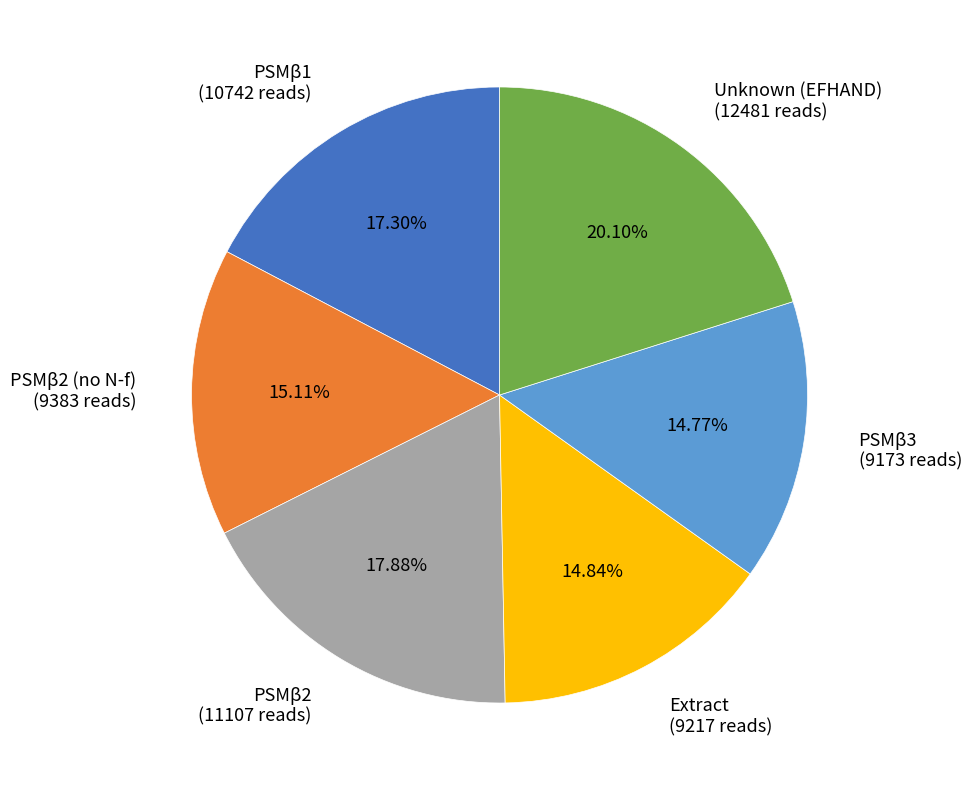

Does PSMβ1 (10742 reads) account for over 50% of the chart?

No